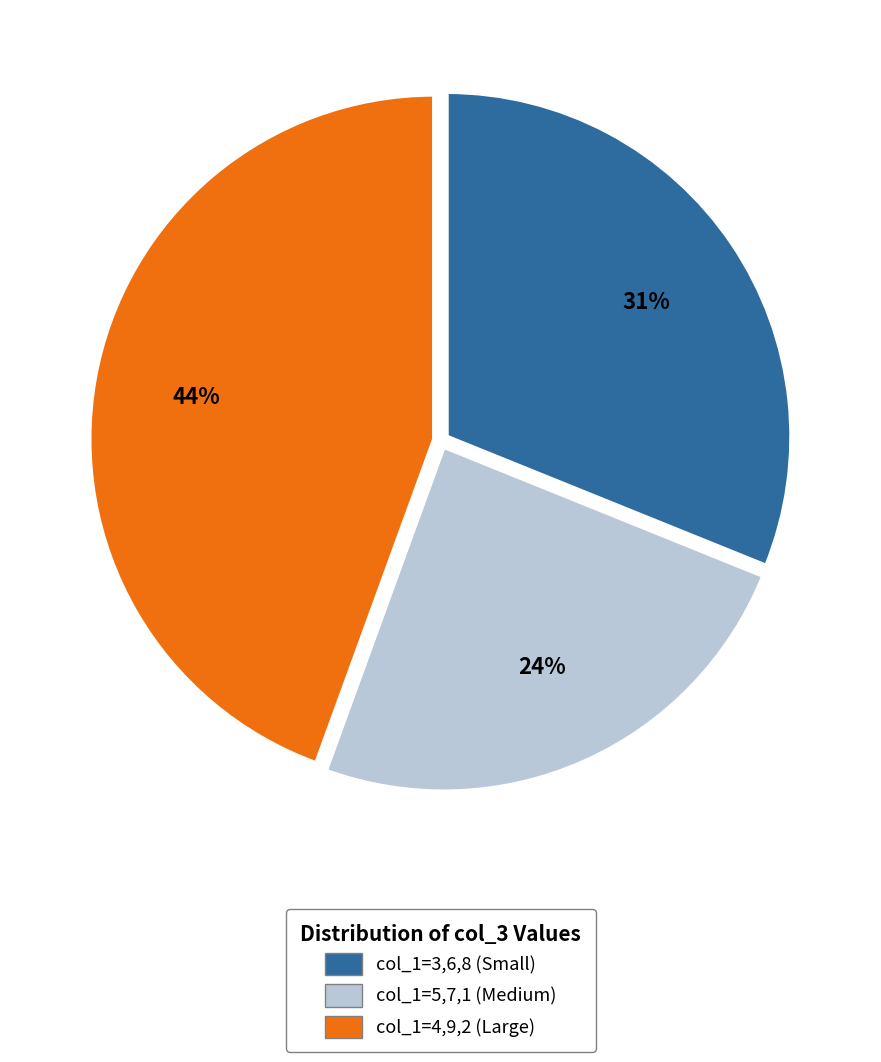

The col_1=4,9,2 (Large) slice represents 17% of the pie. True or false?

False